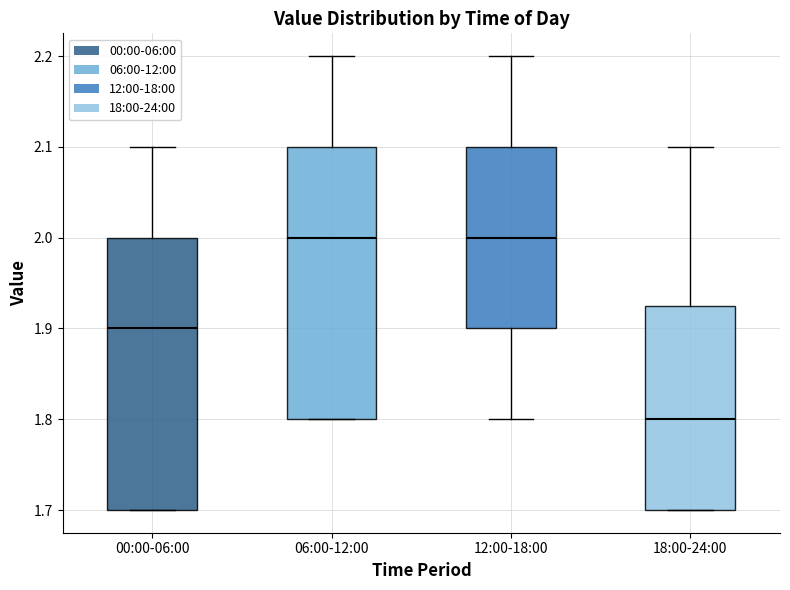

Which box has the lowest median line?

18:00-24:00